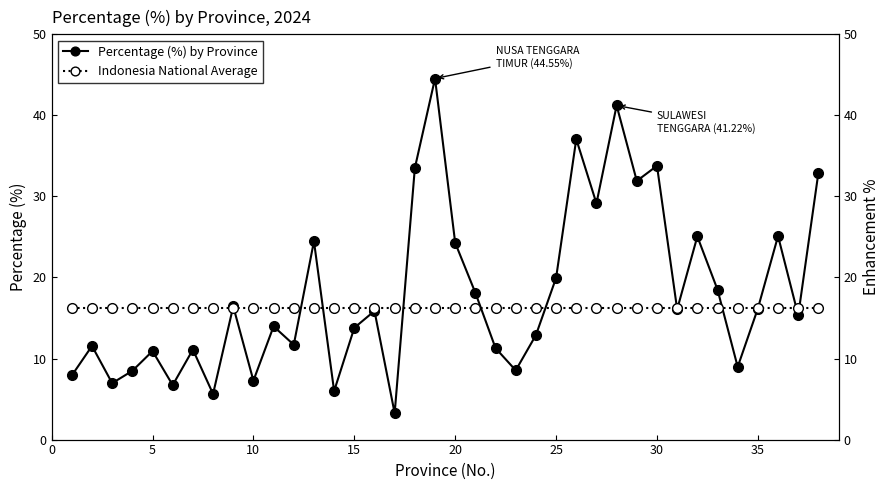

What is the value of the Percentage (%) by Province point at the 3rd from the left?

7.0